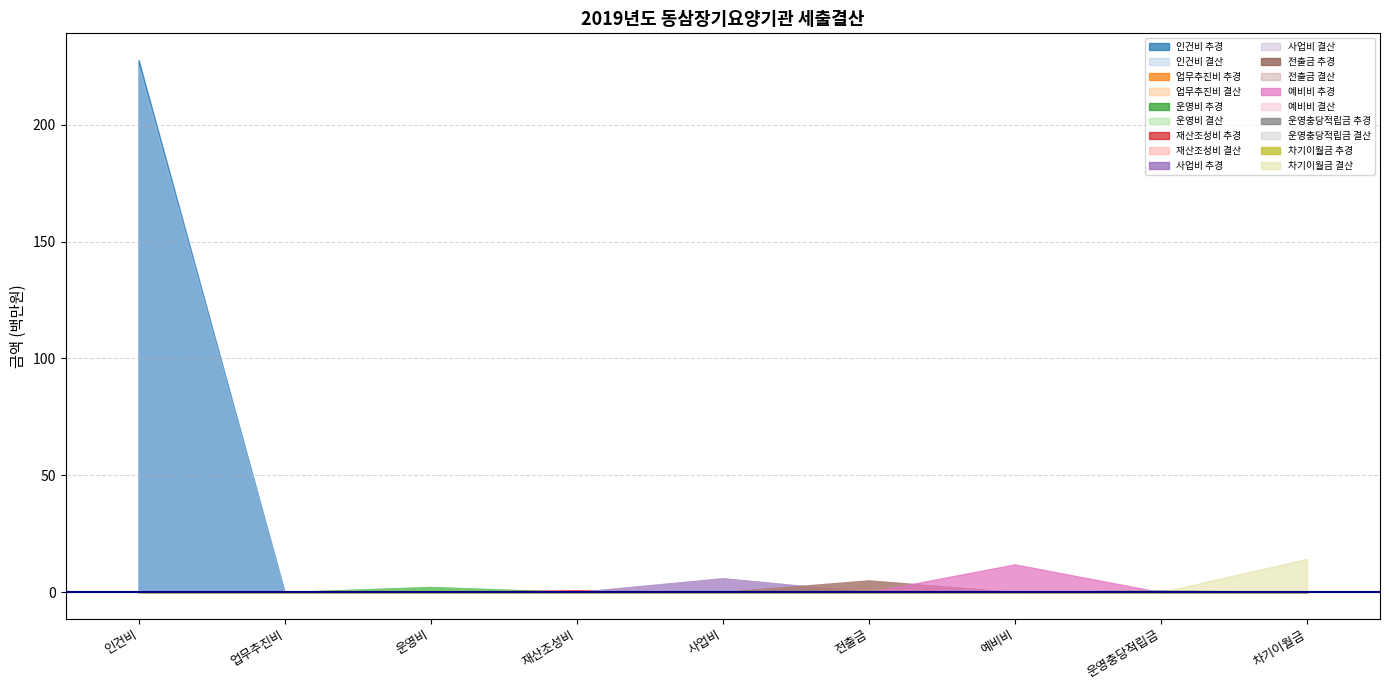

What position from the left is 사업비?

5